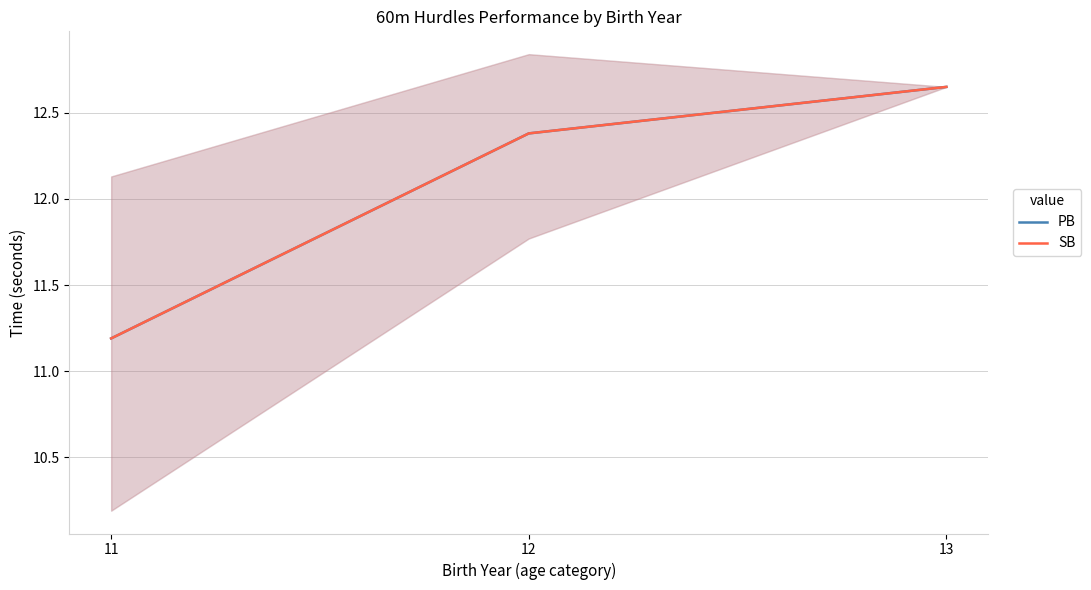

What are all the series names shown in the legend?

PB, SB